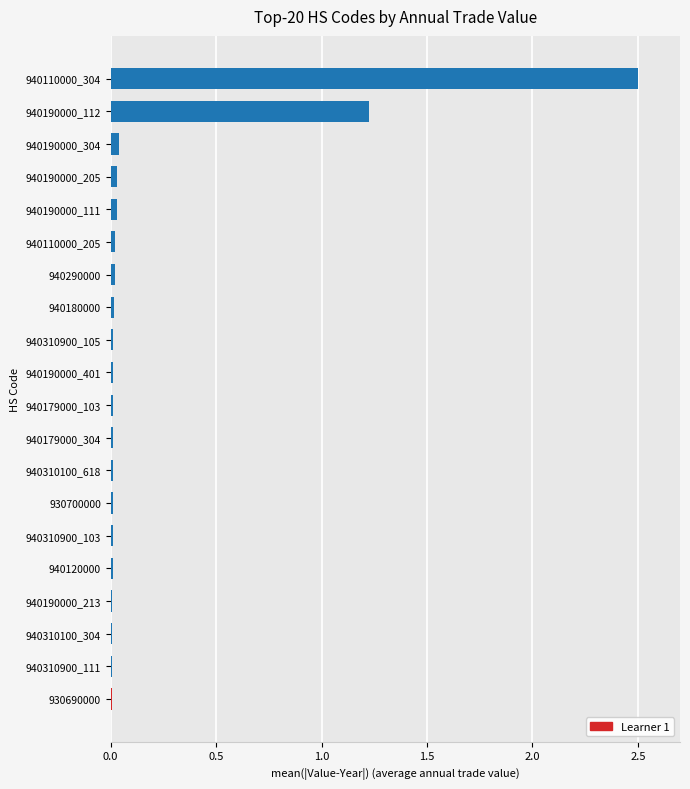

How many categories are shown in the chart?

20